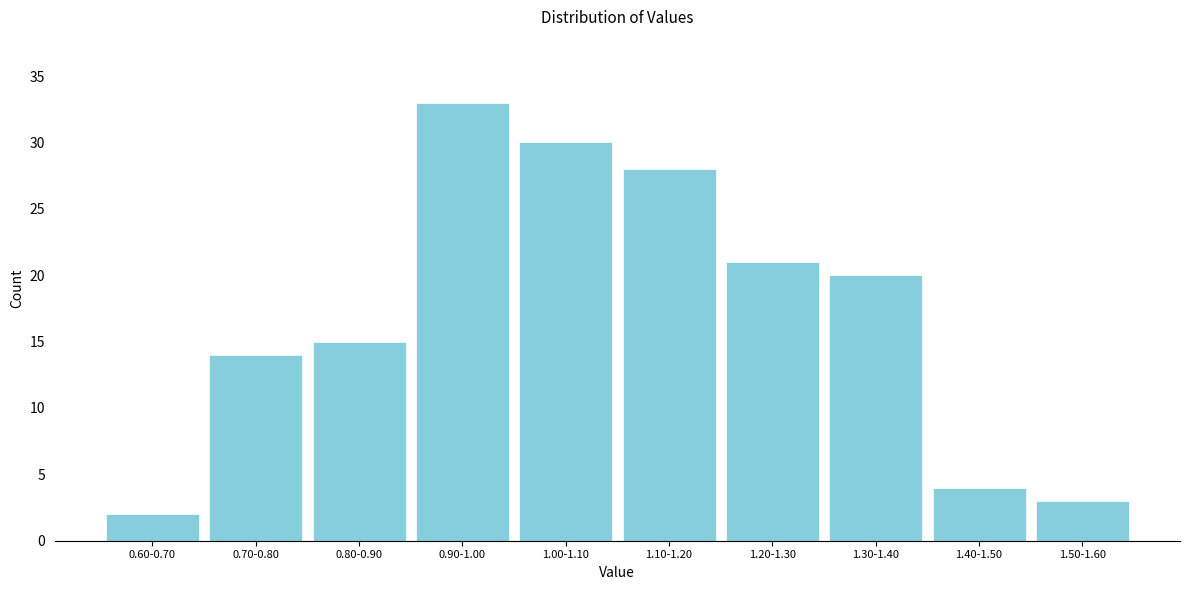

Reading left to right, list all the values displayed in this chart.

0.60-0.70=2	0.70-0.80=14	0.80-0.90=15	0.90-1.00=33	1.00-1.10=30	1.10-1.20=28	1.20-1.30=21	1.30-1.40=20	1.40-1.50=4	1.50-1.60=3